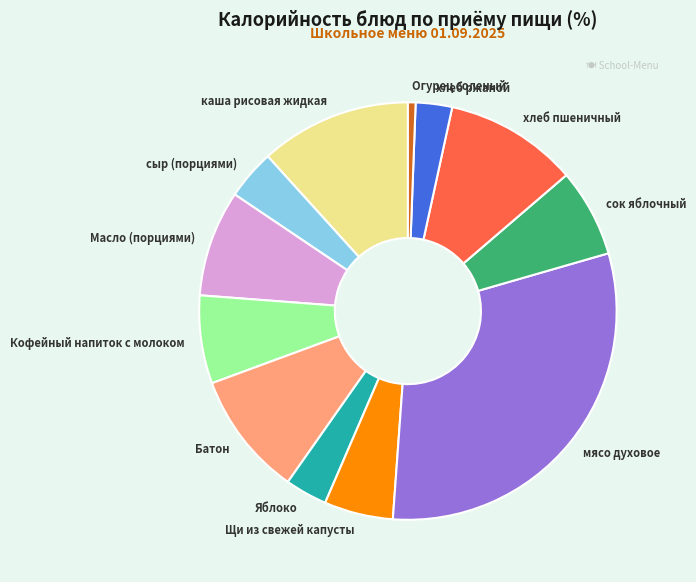

The Масло (порциями) slice represents 8% of the pie. True or false?

True